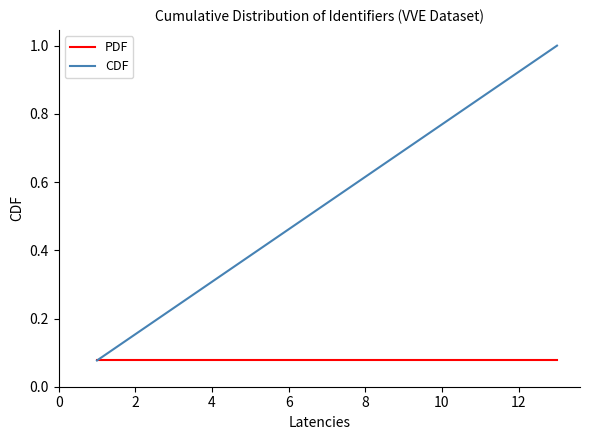

Which series has the largest range (max minus min)?

CDF